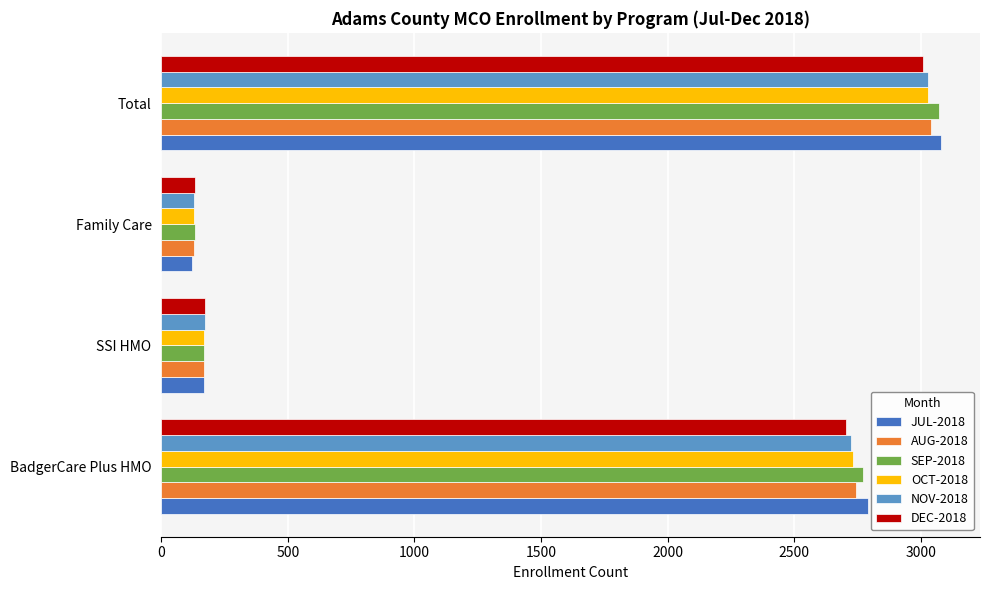

What is the spread (max minus min) of values at BadgerCare Plus HMO?

86